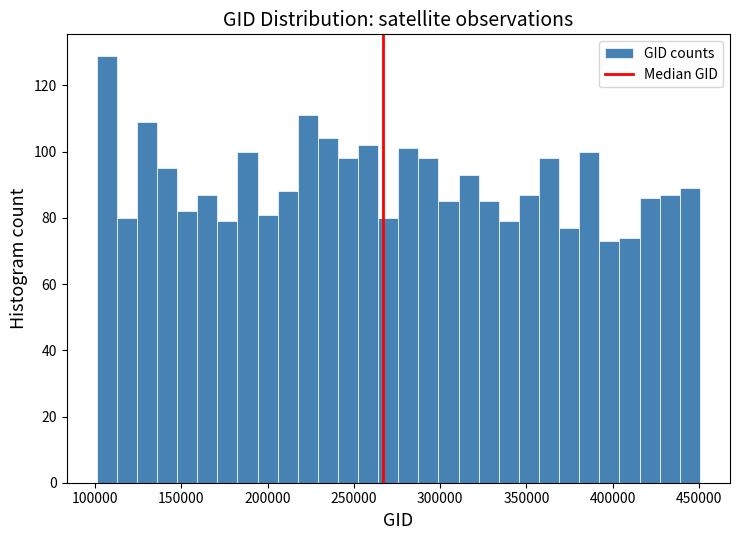

Read against the x-axis, roughly where is the centre of the tallest bar?

105000